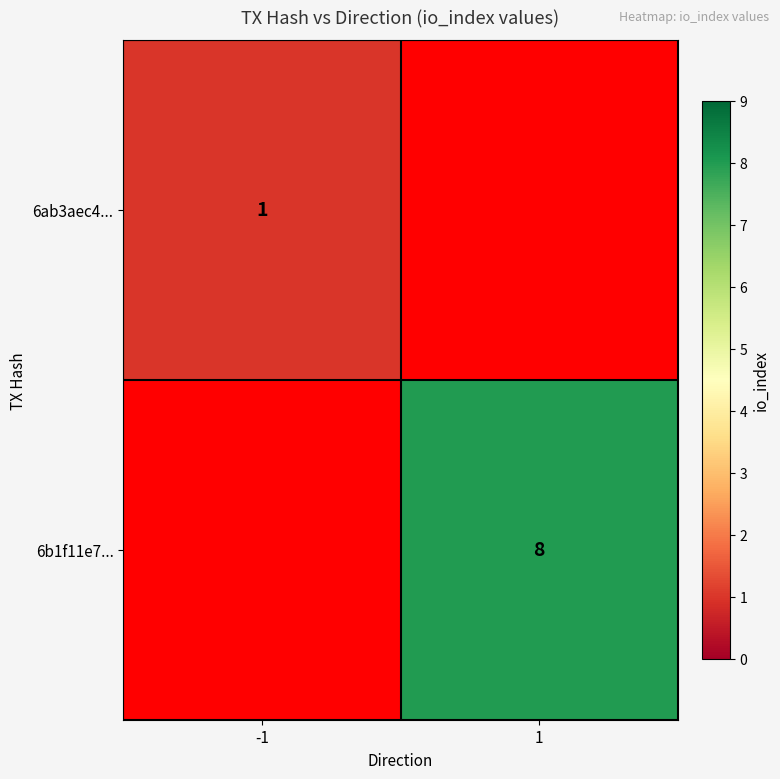

How many categories are shown in the chart?

2